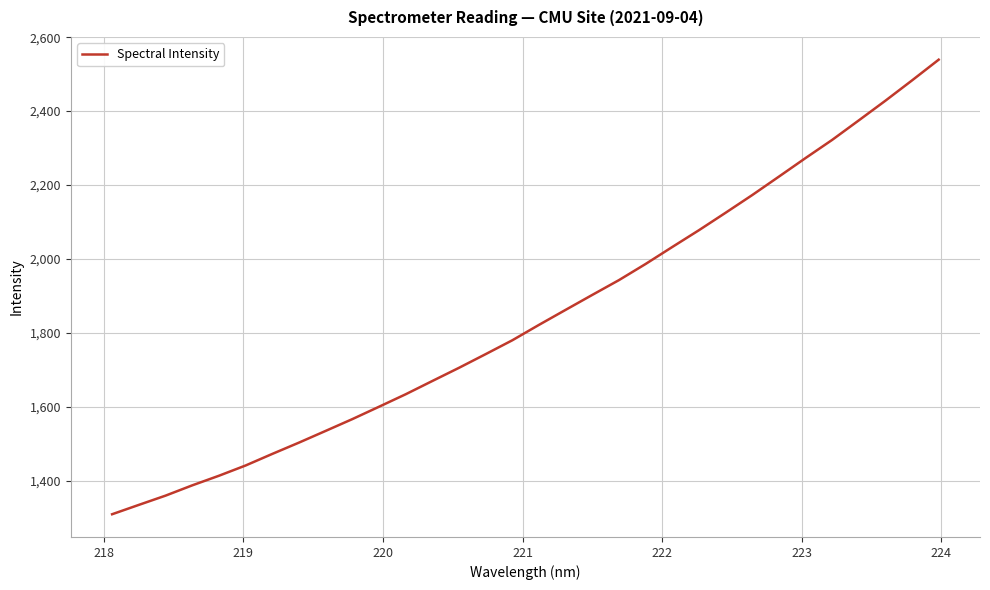

What is the smallest value displayed?

1308.8